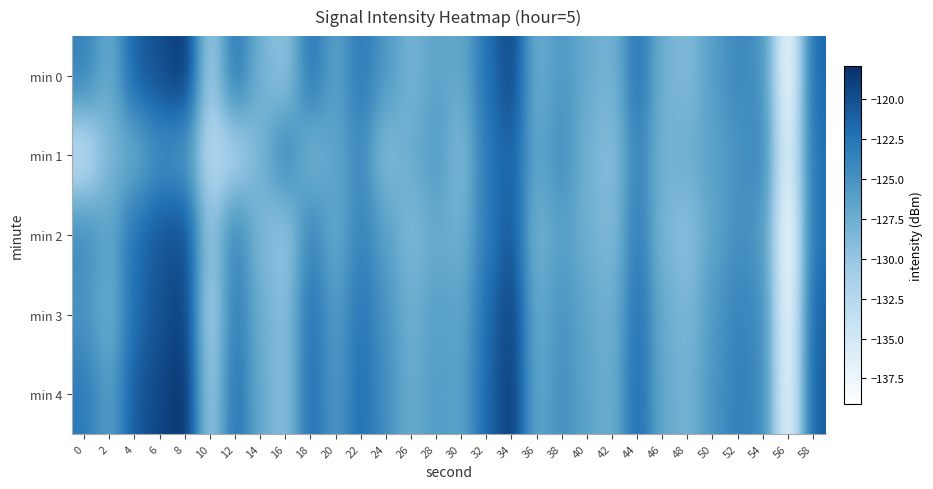

What is the maximum value shown in the chart?

-117.9